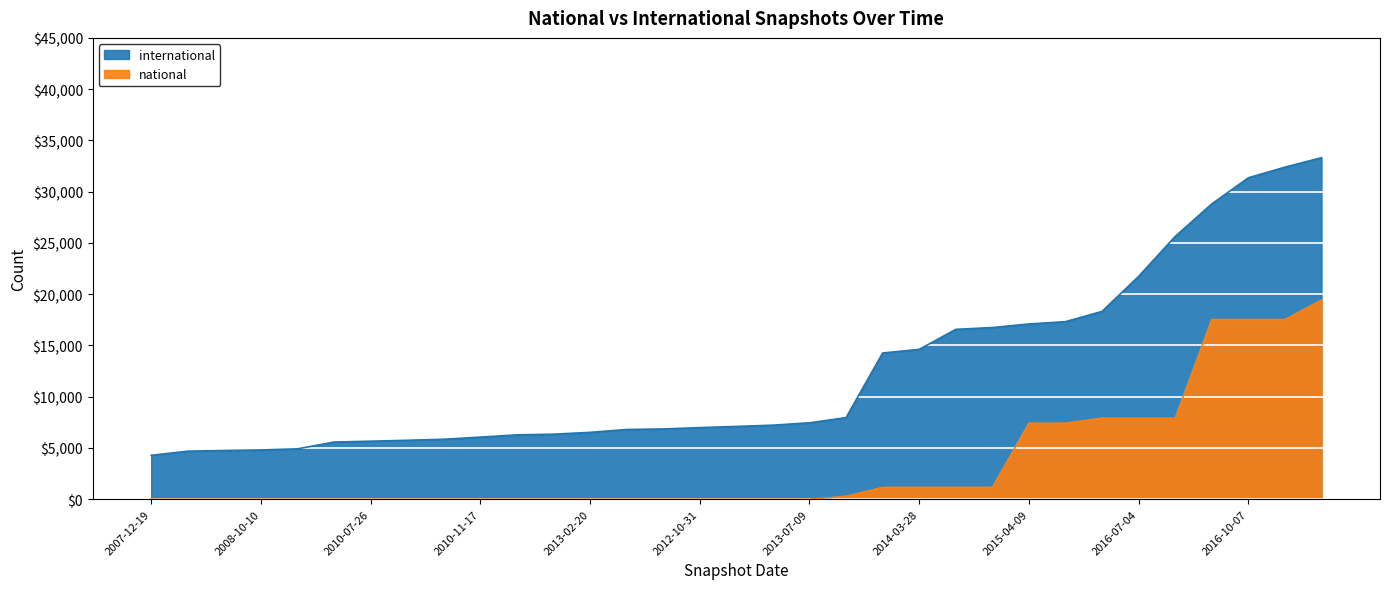

The value at 2009-04-06 is 13378. True or false?

False